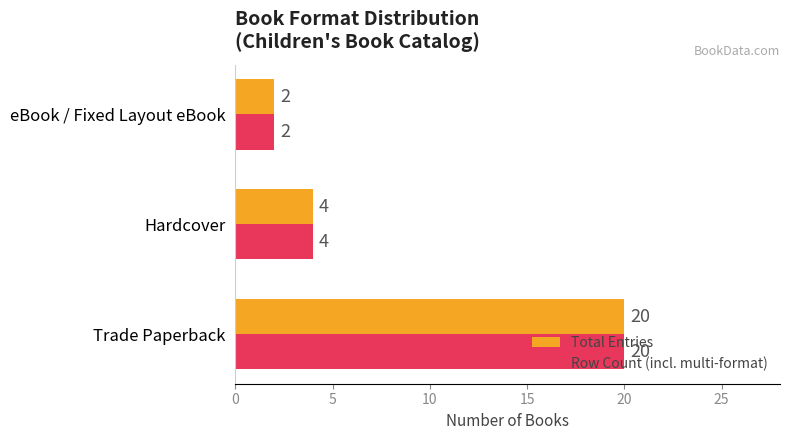

How many Total Entries values are between 2 and 20?

3